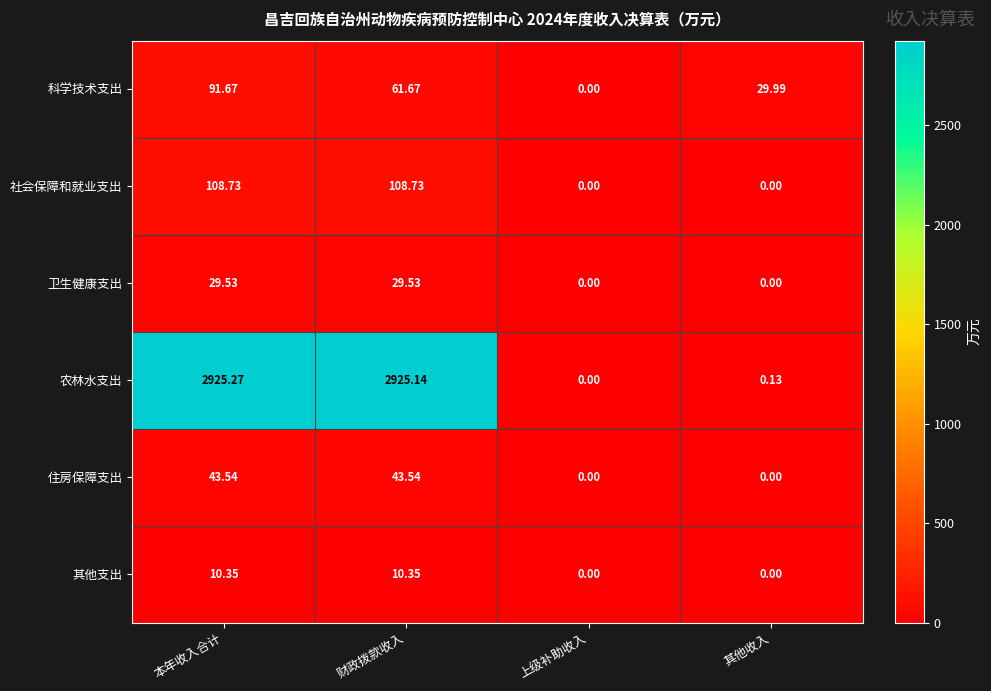

List the series in order of their peak value, highest first.

农林水支出, 社会保障和就业支出, 科学技术支出, 住房保障支出, 卫生健康支出, 其他支出